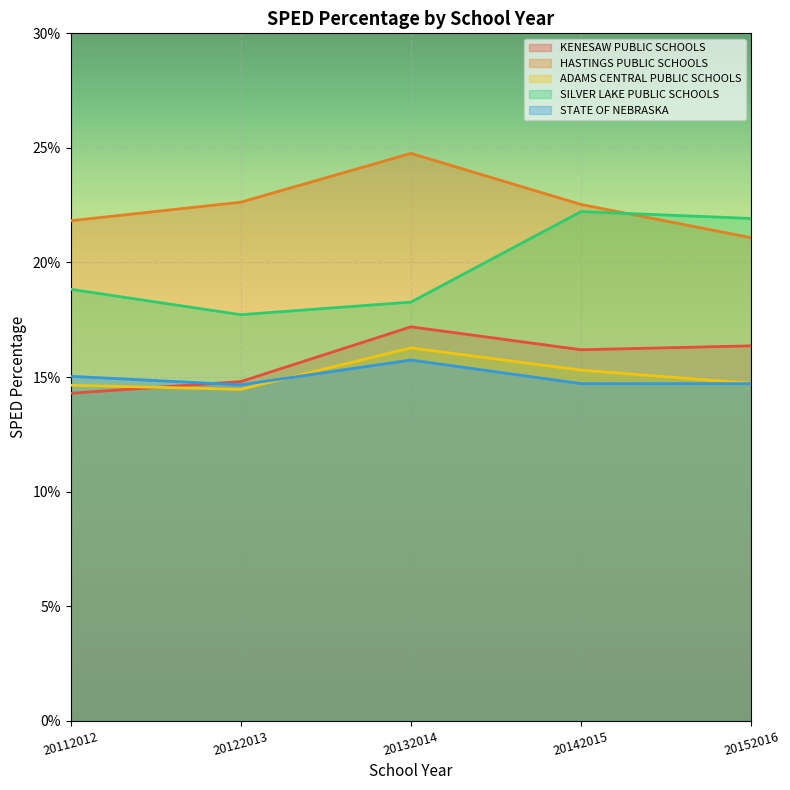

At 20132014, list the series in order from smallest to largest.

STATE OF NEBRASKA, ADAMS CENTRAL PUBLIC SCHOOLS, KENESAW PUBLIC SCHOOLS, SILVER LAKE PUBLIC SCHOOLS, HASTINGS PUBLIC SCHOOLS